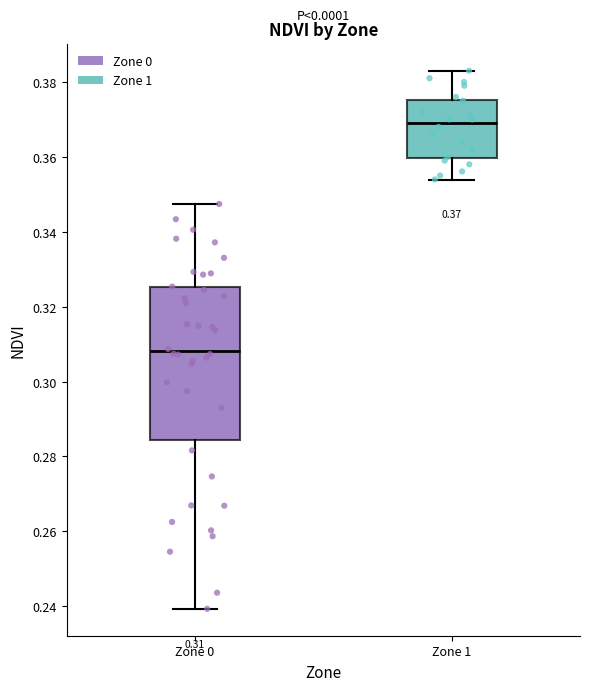

Which box is the tallest, from its lower edge to its upper edge?

Zone 0